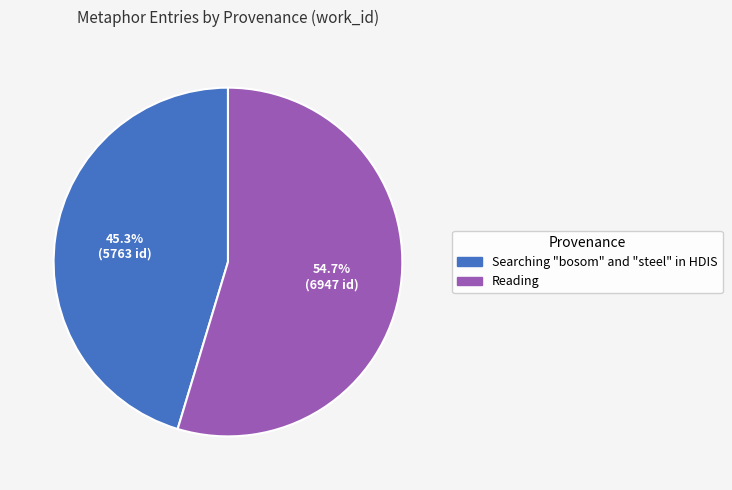

Which category has the biggest portion of the pie?

Reading